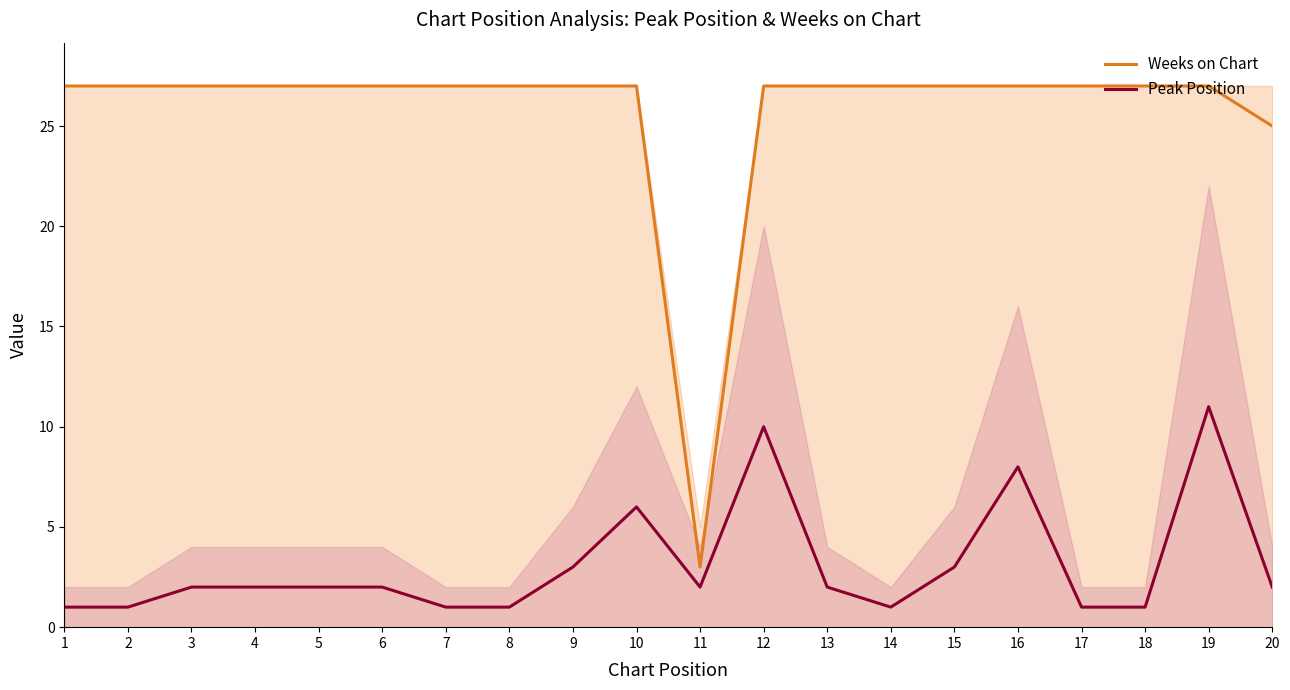

The Peak Position series shows 11 at 19. True or false?

True